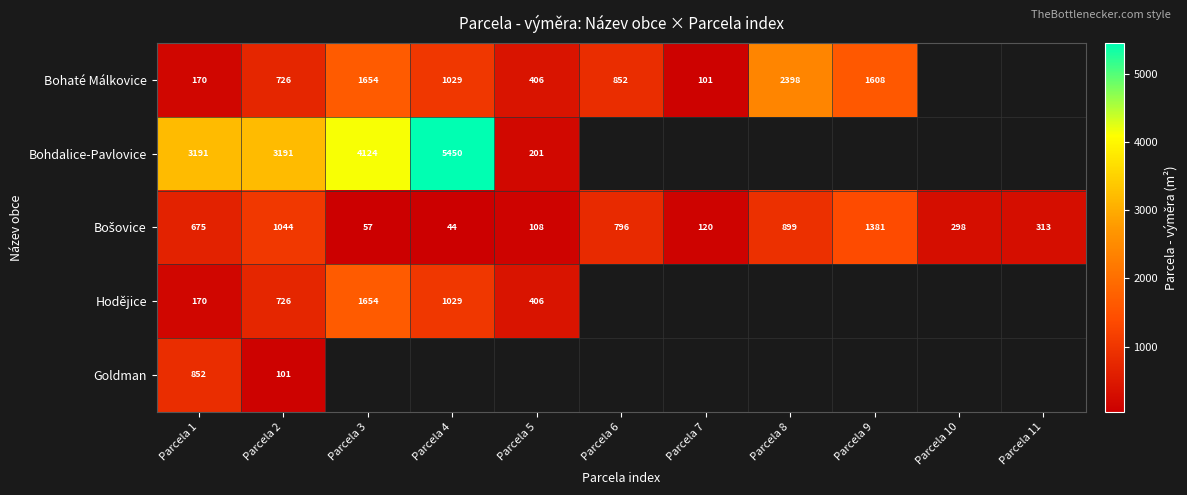

What is the difference between the Bohaté Málkovice values at Parcela 1 and Parcela 7?

69